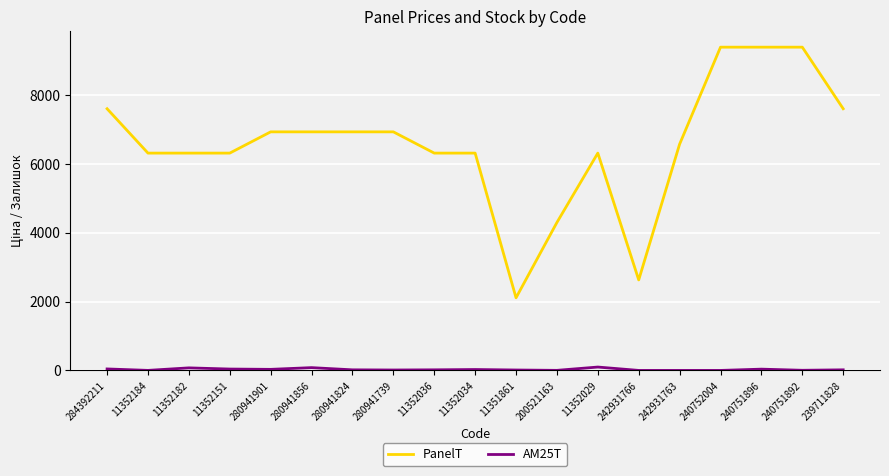

Which series has the widest spread of values?

PanelT